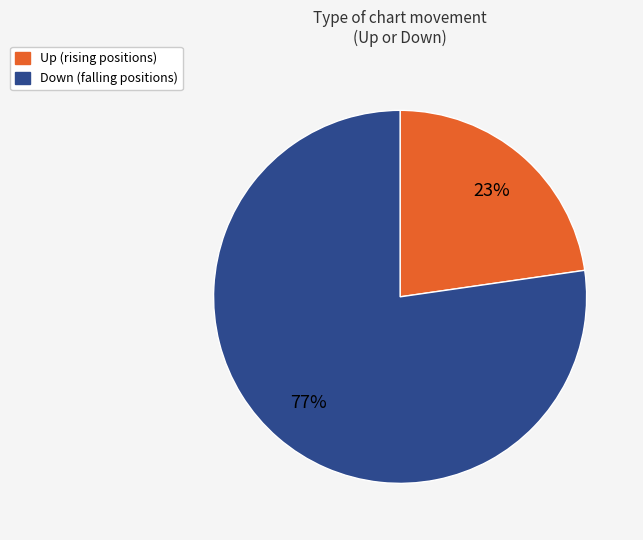

How many segments does this pie chart have?

2